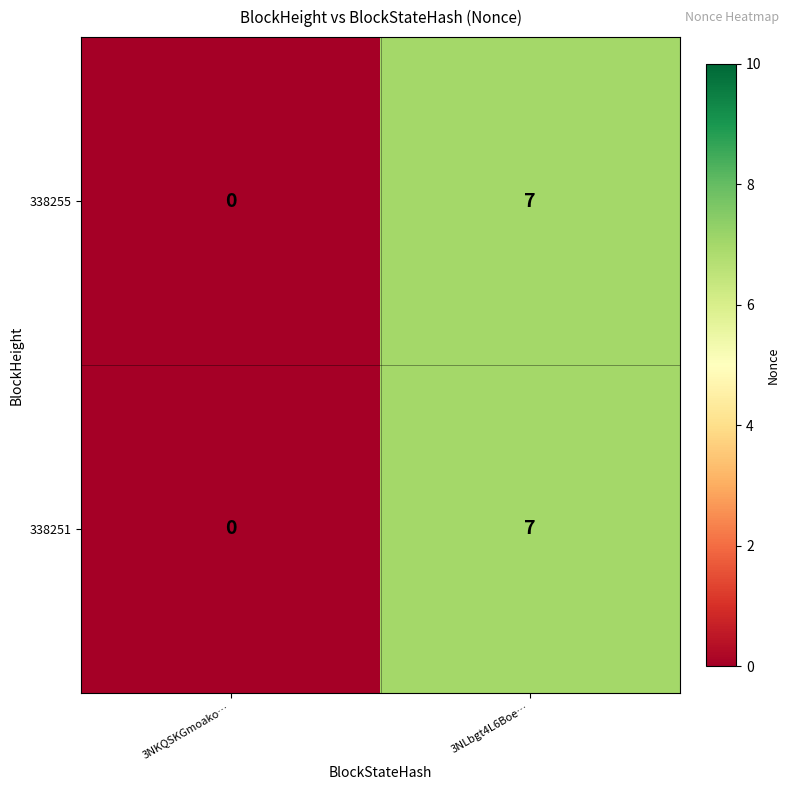

List the labels in order of 338251 value, largest first.

3NLbgt4L6Boe…, 3NKQSKGmoako…